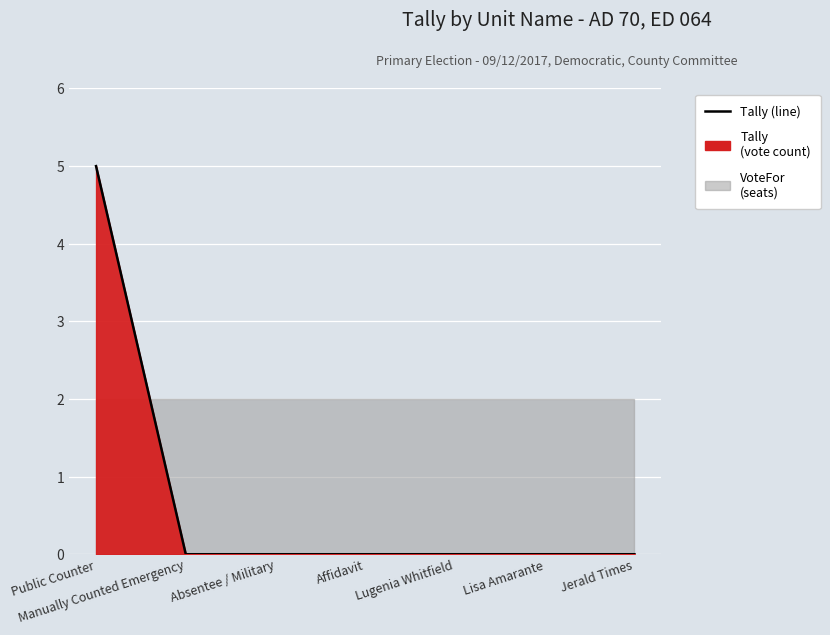

Between Public Counter and Lisa Amarante, which is larger?

Public Counter